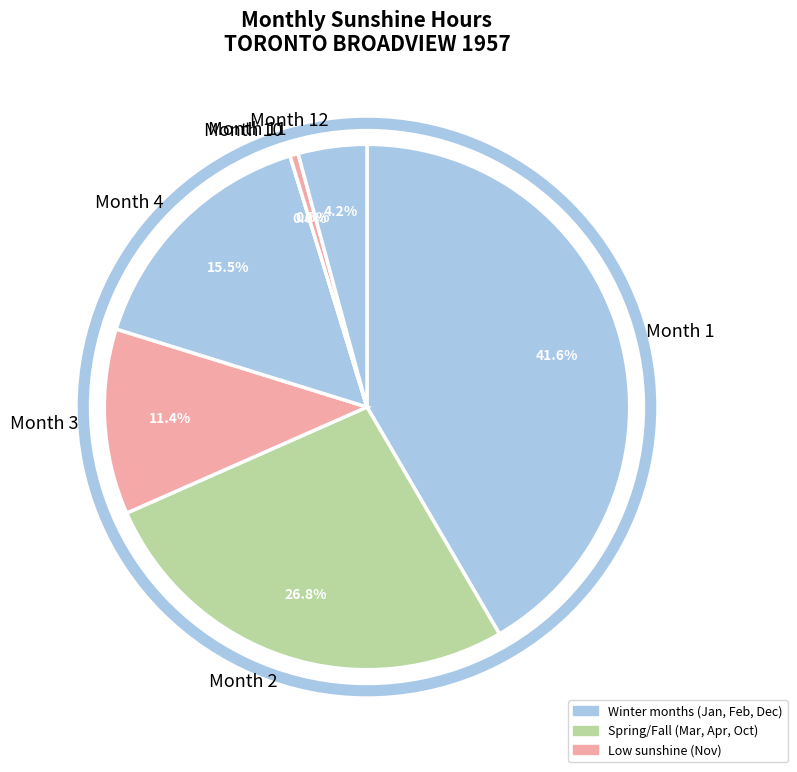

Does 11 account for over 50% of the chart?

No